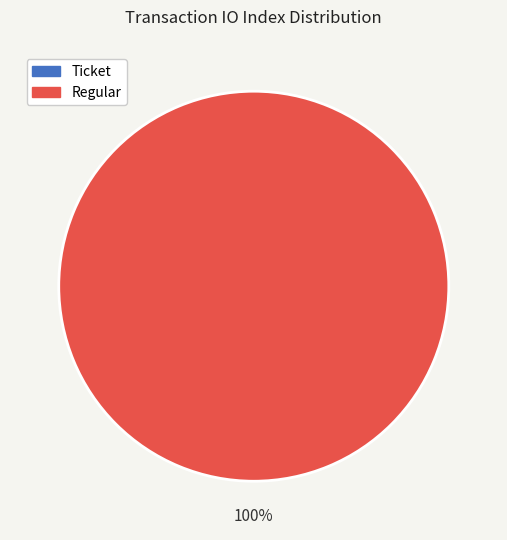

Is Regular the majority of the pie?

Yes